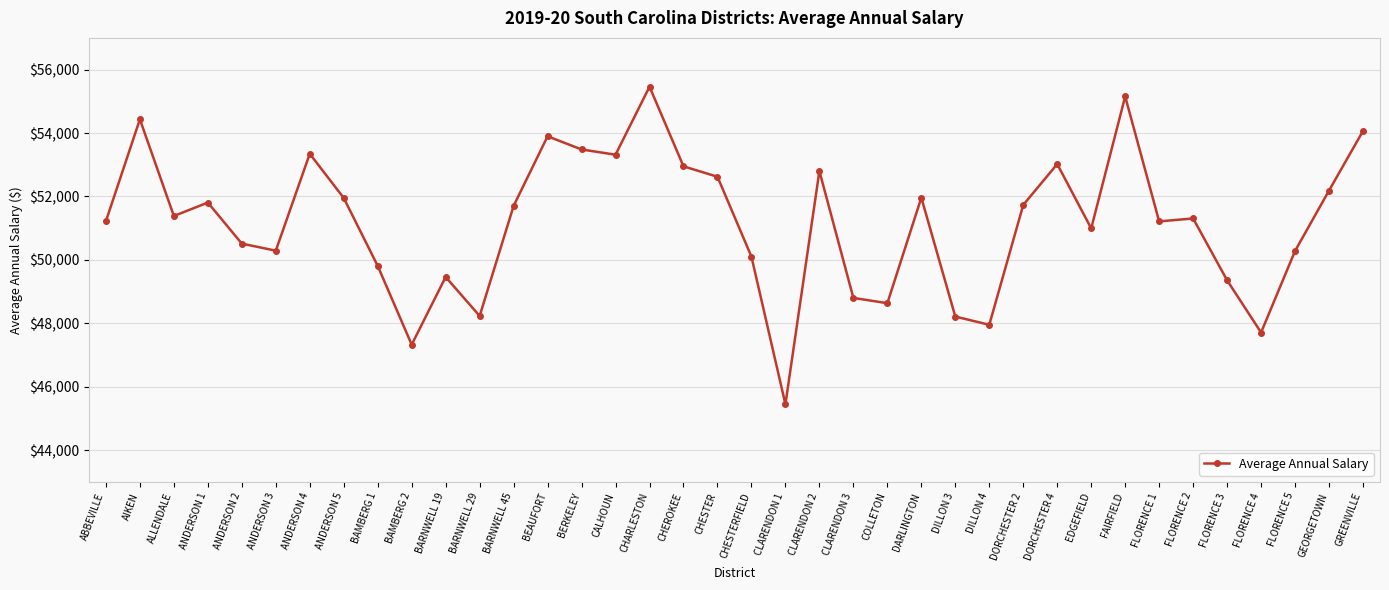

How many lines are shown in the chart?

1